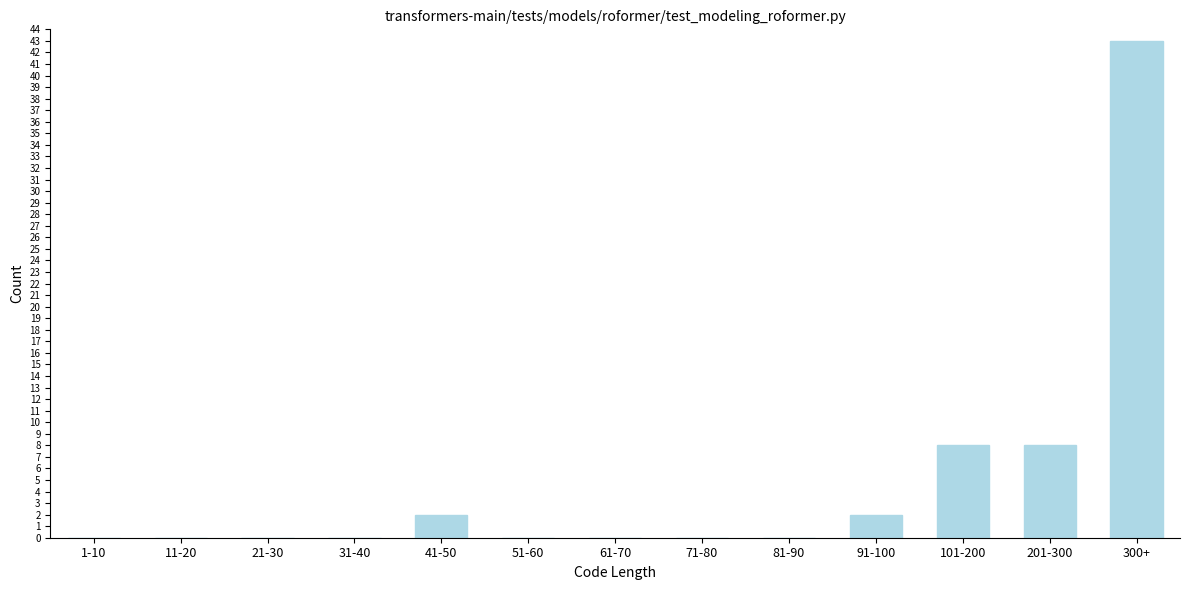

Reading right to left, extract all data points from this chart.

300+=43	201-300=8	101-200=8	91-100=2	81-90=0	71-80=0	61-70=0	51-60=0	41-50=2	31-40=0	21-30=0	11-20=0	1-10=0